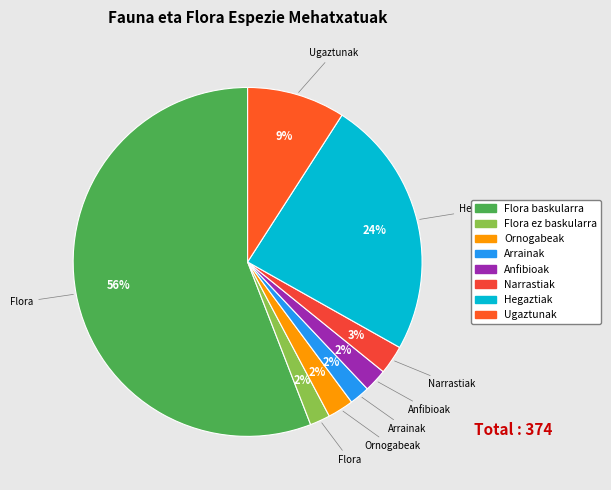

Which slice is the largest?

Flora baskularra